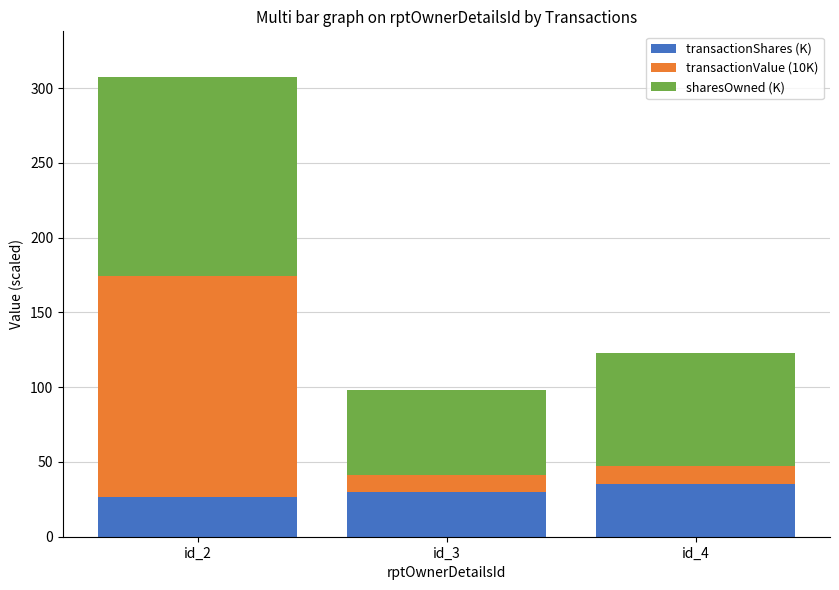

What is the sum of the transactionShares (K) values at id_3 and id_4?

65.0